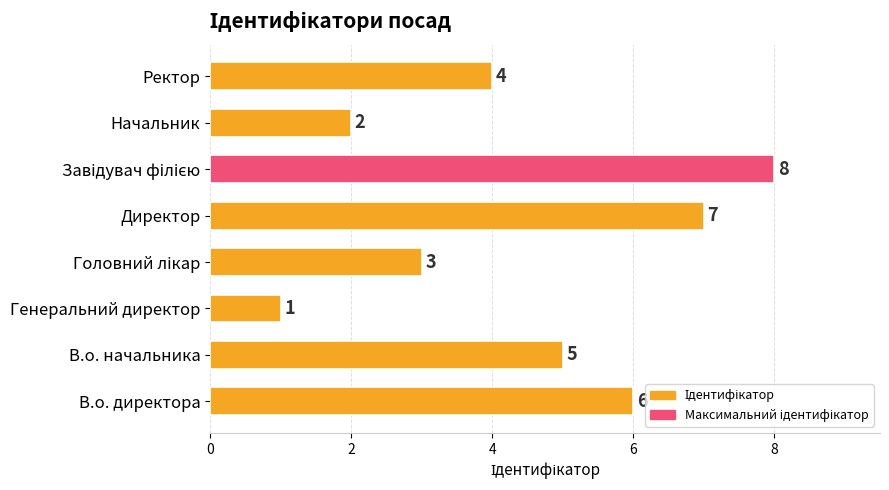

What is the sum of the values at Начальник and В.о. директора?

8